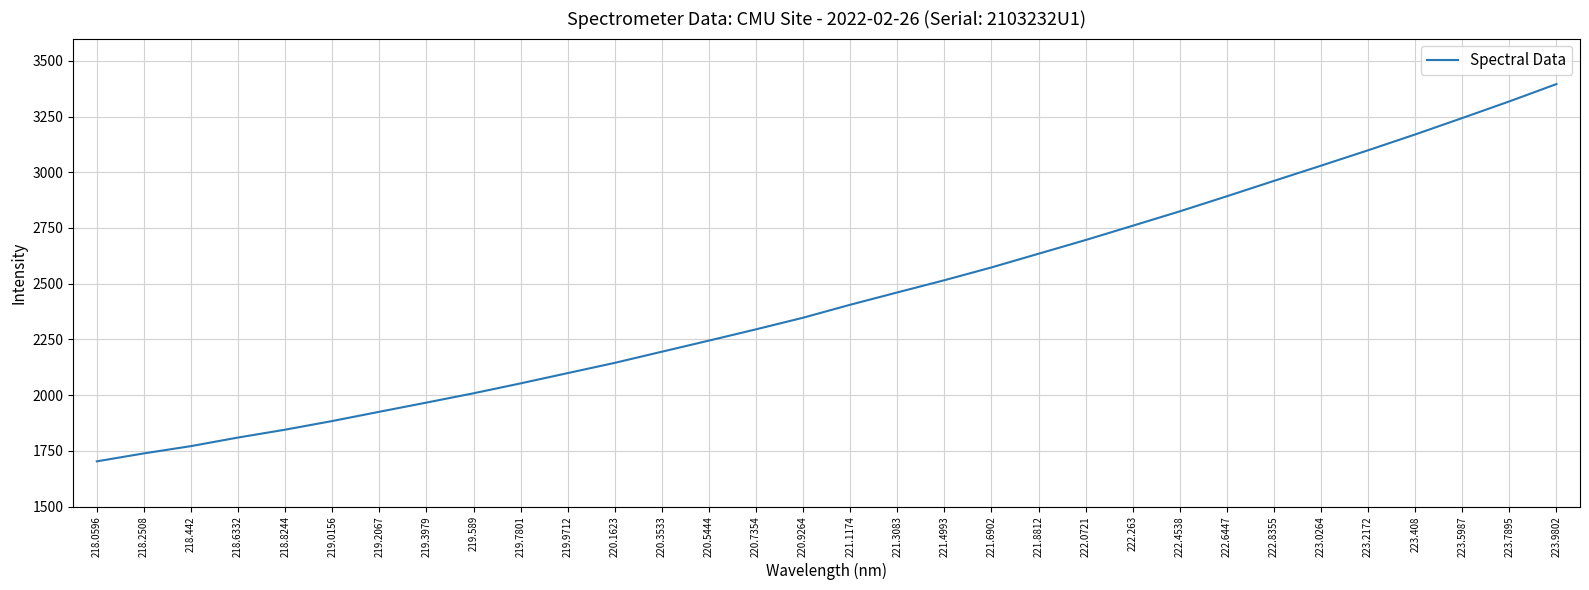

What is the difference between the values at 221.4993 and 223.5987?

727.9